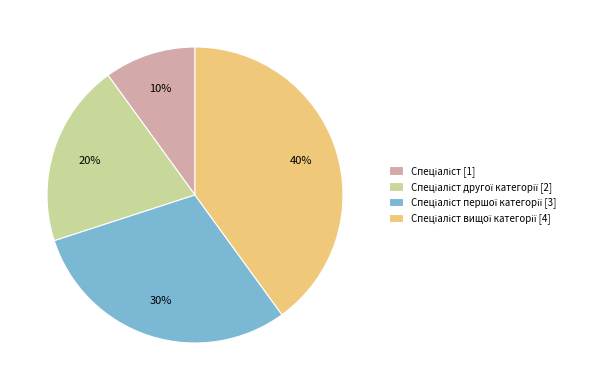

How many slices are in this pie chart?

4